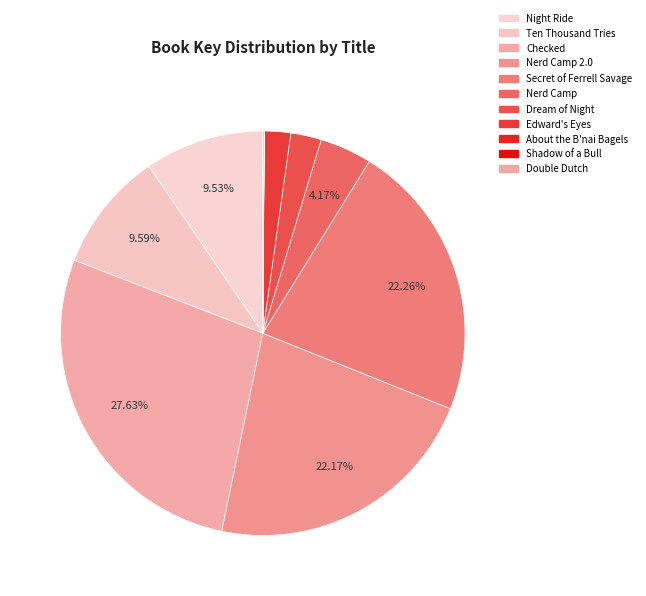

To the nearest percent, what is the average slice percentage?

9%